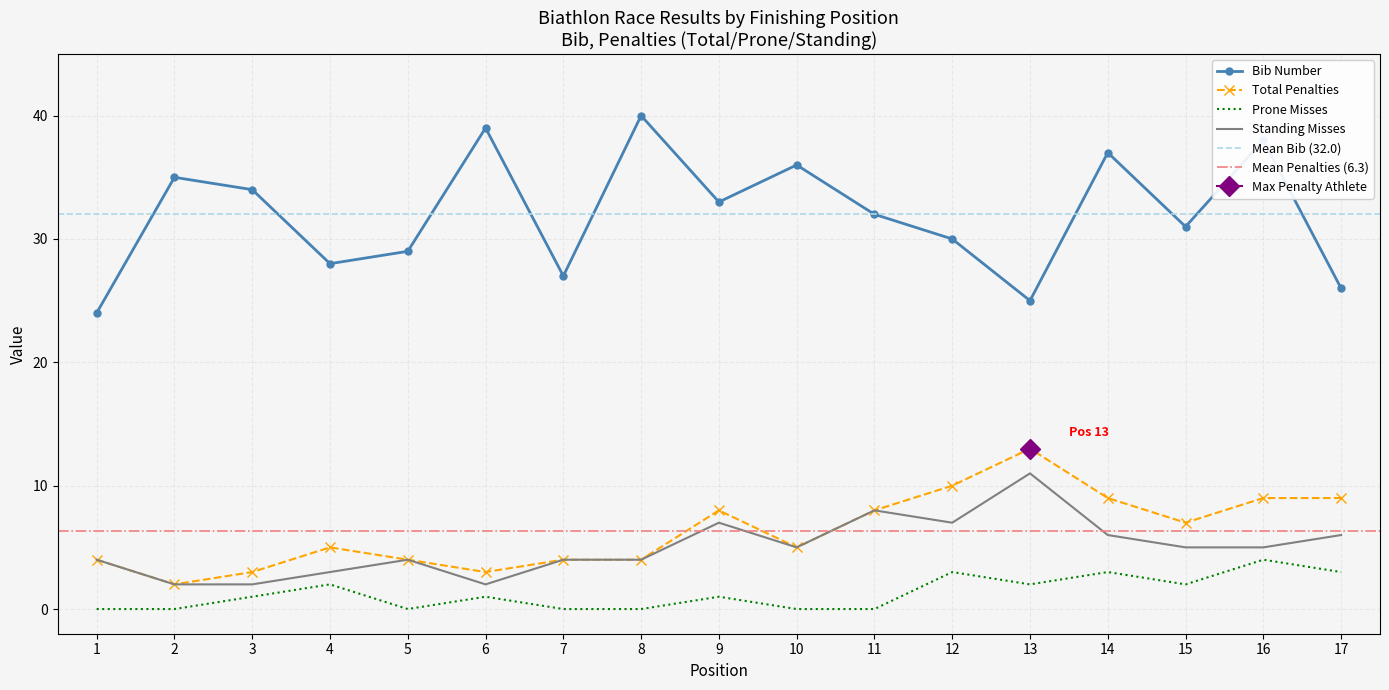

At which category does Total Penalties reach its first local peak?

4